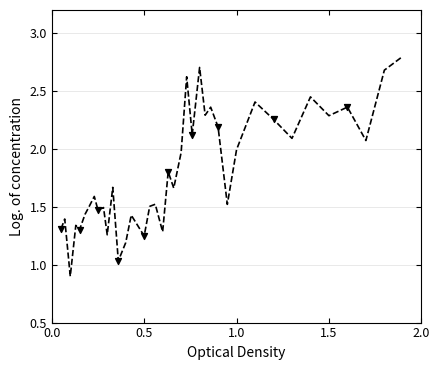

What is the maximum value shown in the chart?

2.8